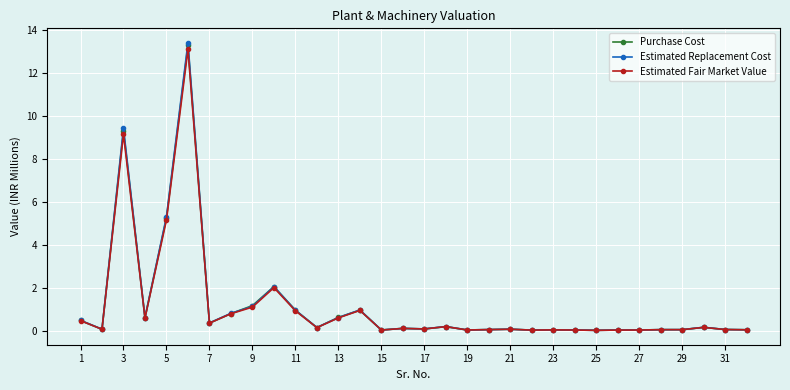

What is the highest value of the Purchase Cost series?

13.3